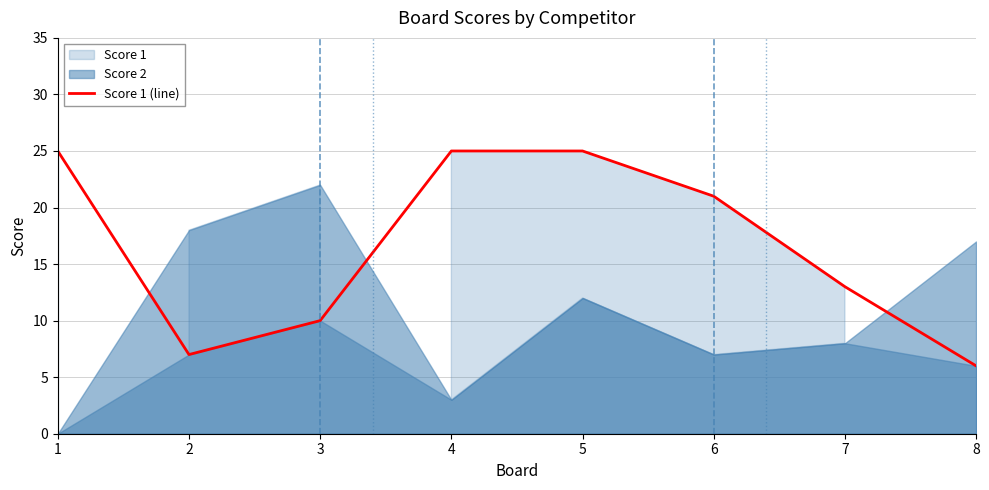

Rank the categories by value from highest to lowest.

1, 4, 5, 6, 7, 3, 2, 8